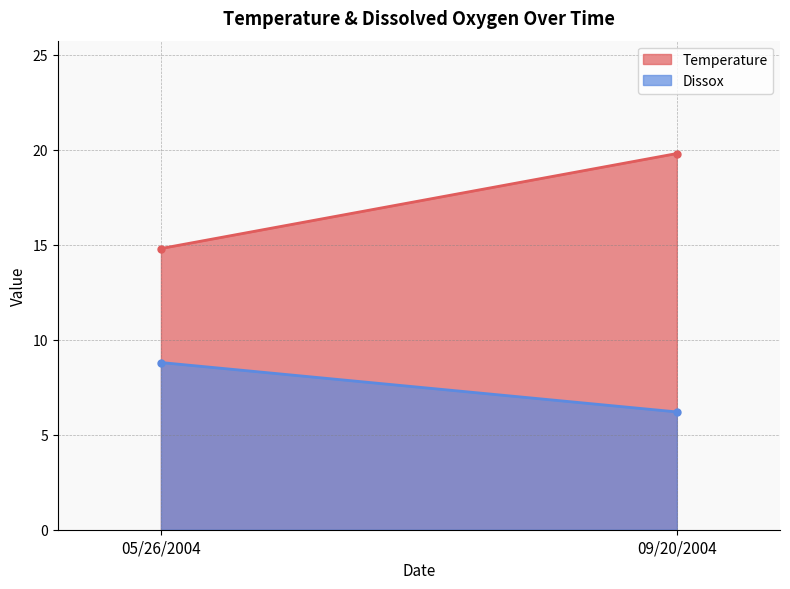

Count the number of data series in this chart.

2